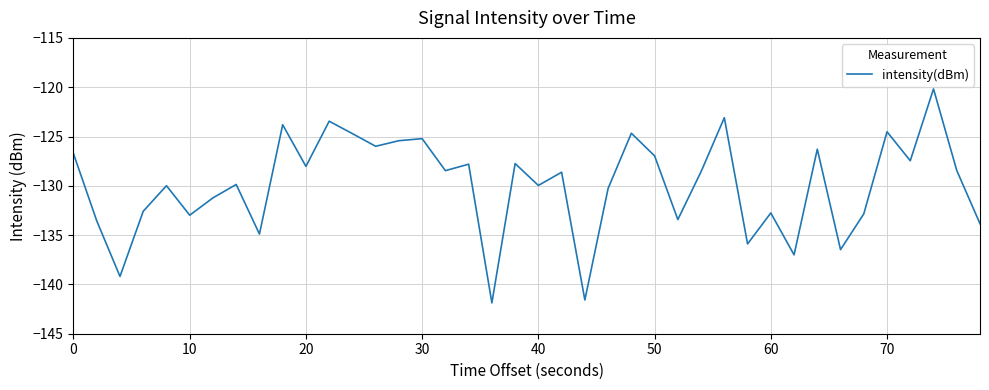

What is the sum of all values?

-5196.4